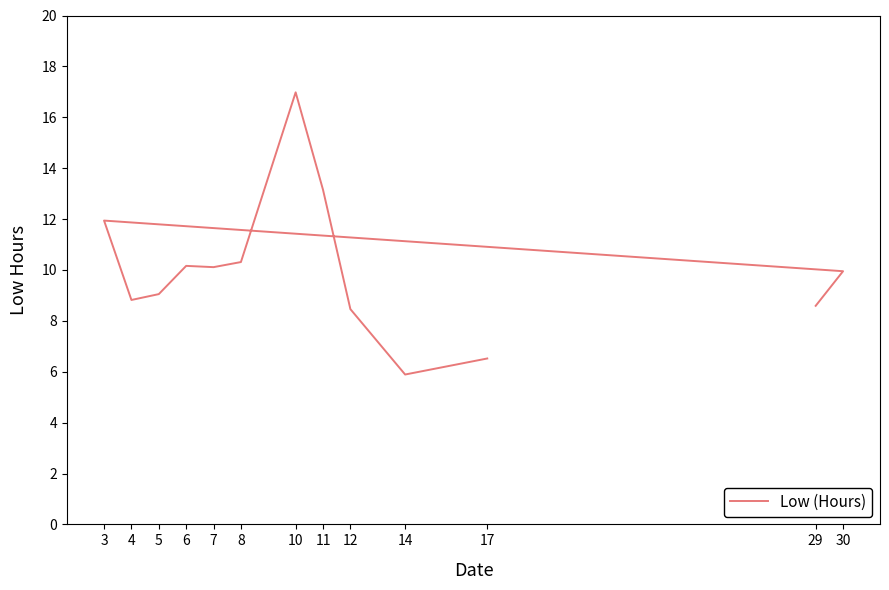

What is the ratio of the value at 5 to the value at 10?

0.5